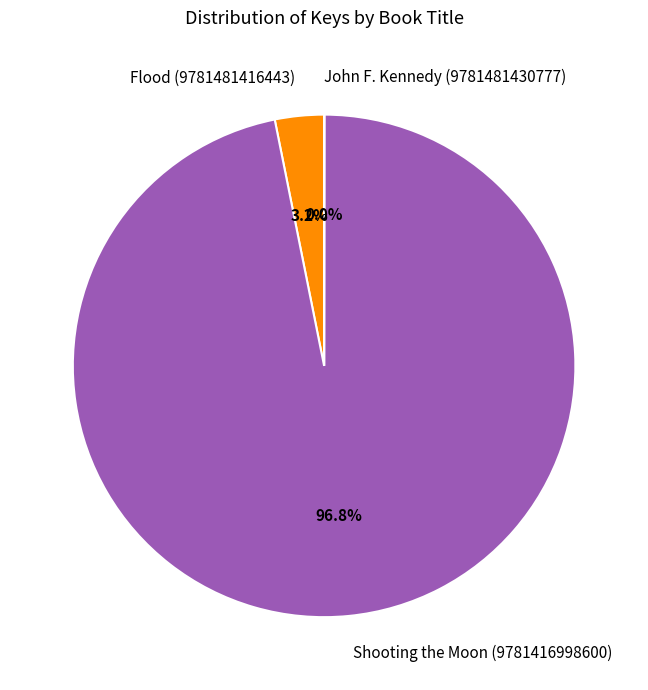

Does any single category account for the majority?

Yes